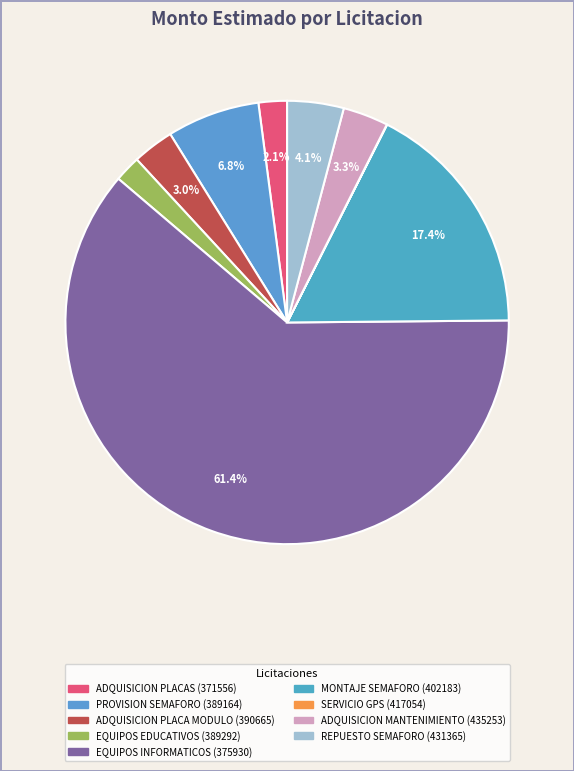

Which slice is the largest?

EQUIPOS INFORMATICOS (375930)